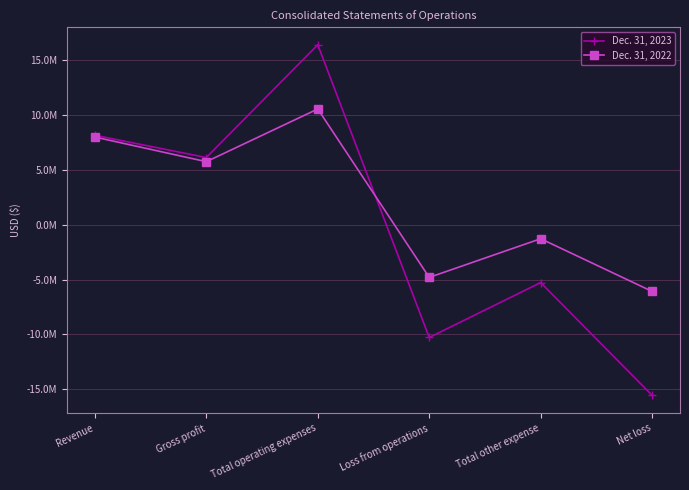

How many interior local peaks does the Dec. 31, 2022 series have?

2